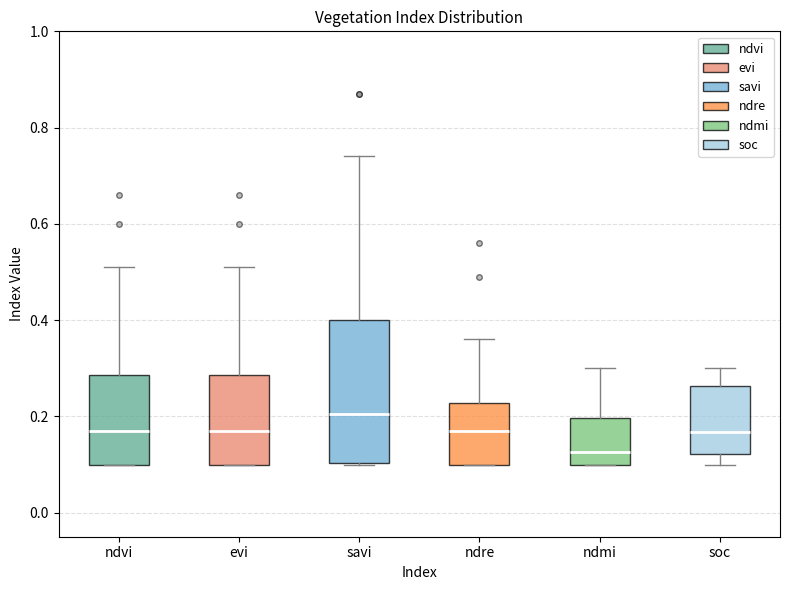

Reading left to right, read every box against the y-axis: the position of its median line, the range the box covers, and the ends of its whiskers. The values are not printed on the chart, so give them approximately, as read against the axis.

ndvi: median 0.18, box 0.10 to 0.28, whiskers 0.10 to 0.52
evi: median 0.18, box 0.10 to 0.28, whiskers 0.10 to 0.52
savi: median 0.20, box 0.10 to 0.40, whiskers 0.10 to 0.74
ndre: median 0.18, box 0.10 to 0.22, whiskers 0.10 to 0.36
ndmi: median 0.12, box 0.10 to 0.20, whiskers 0.10 to 0.30
soc: median 0.16, box 0.12 to 0.26, whiskers 0.10 to 0.30